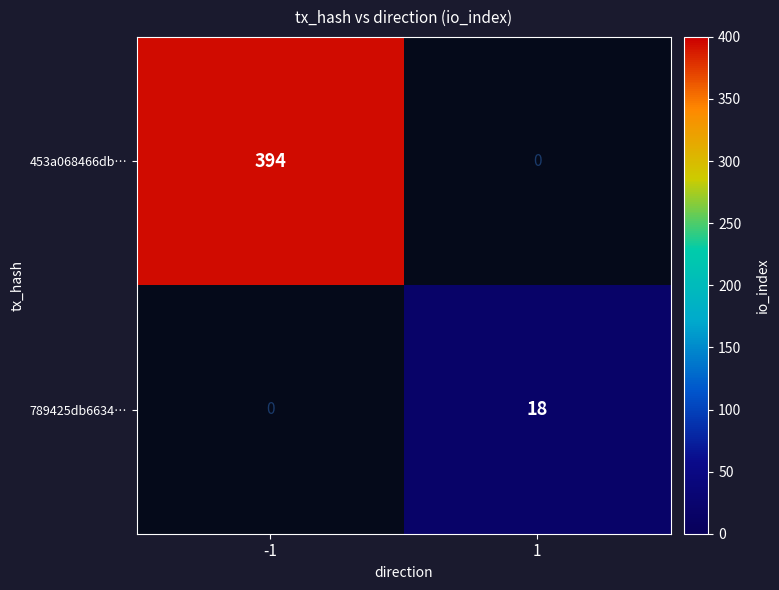

Which category has the lowest value across all series?

1